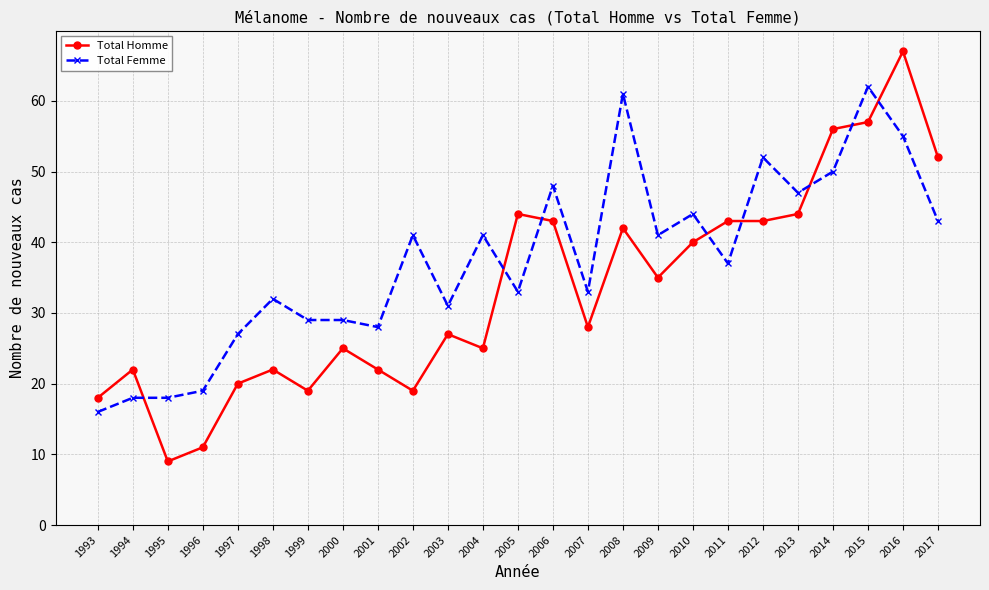

Reading left to right, what are all the values shown in this chart?

Total Homme: 18	22	9	11	20	22	19	25	22	19	27	25	44	43	28	42	35	40	43	43	44	56	57	67	52
Total Femme: 16	18	18	19	27	32	29	29	28	41	31	41	33	48	33	61	41	44	37	52	47	50	62	55	43